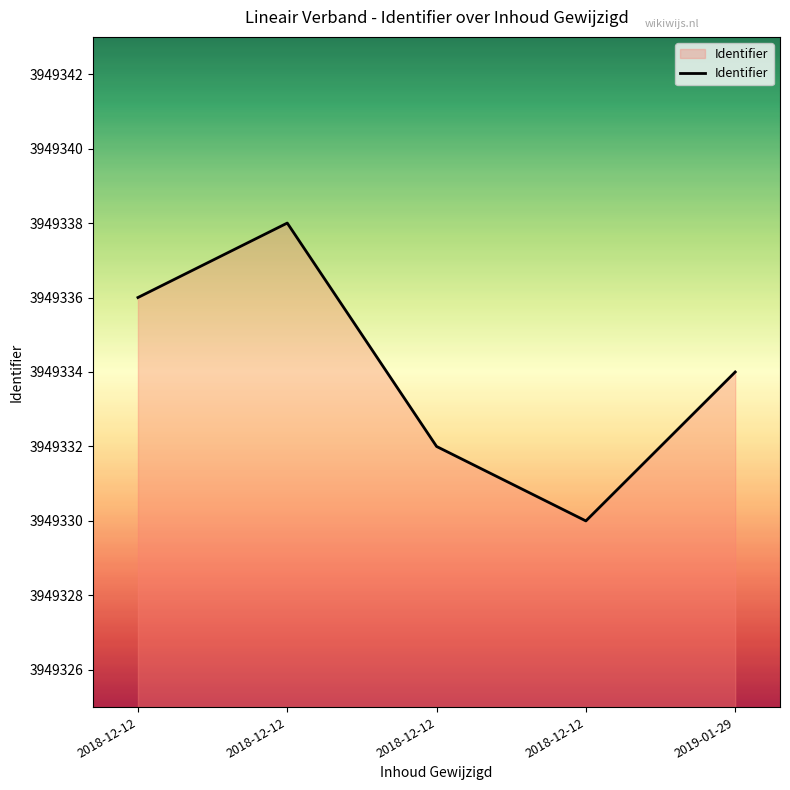

Where is the first local minimum?

2018-12-12